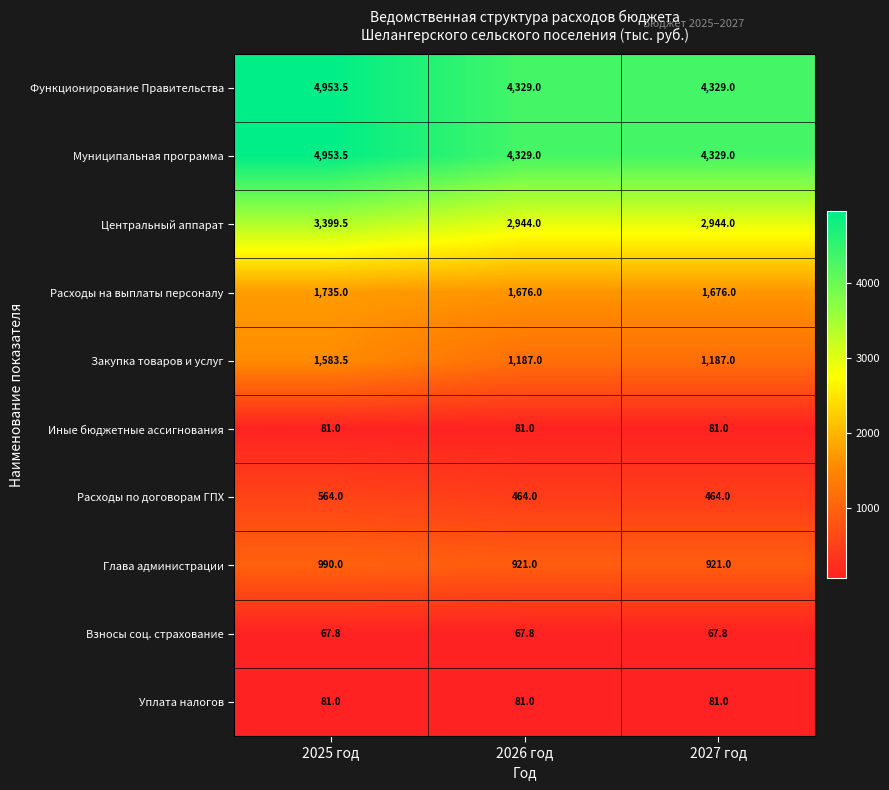

What is the sum of all Муниципальная программа values?

13611.5